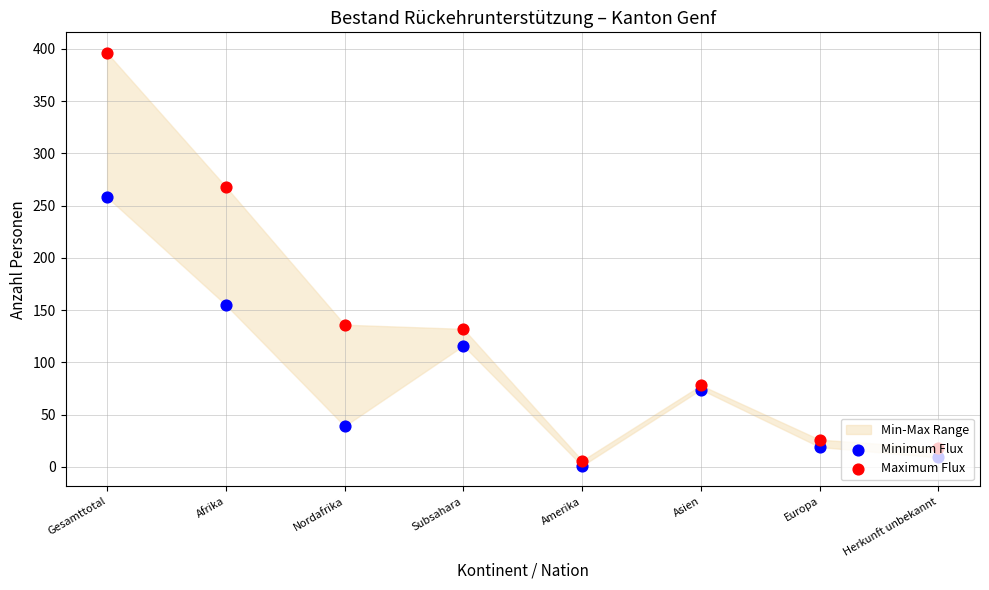

At how many categories does at least one series exceed 54?

5